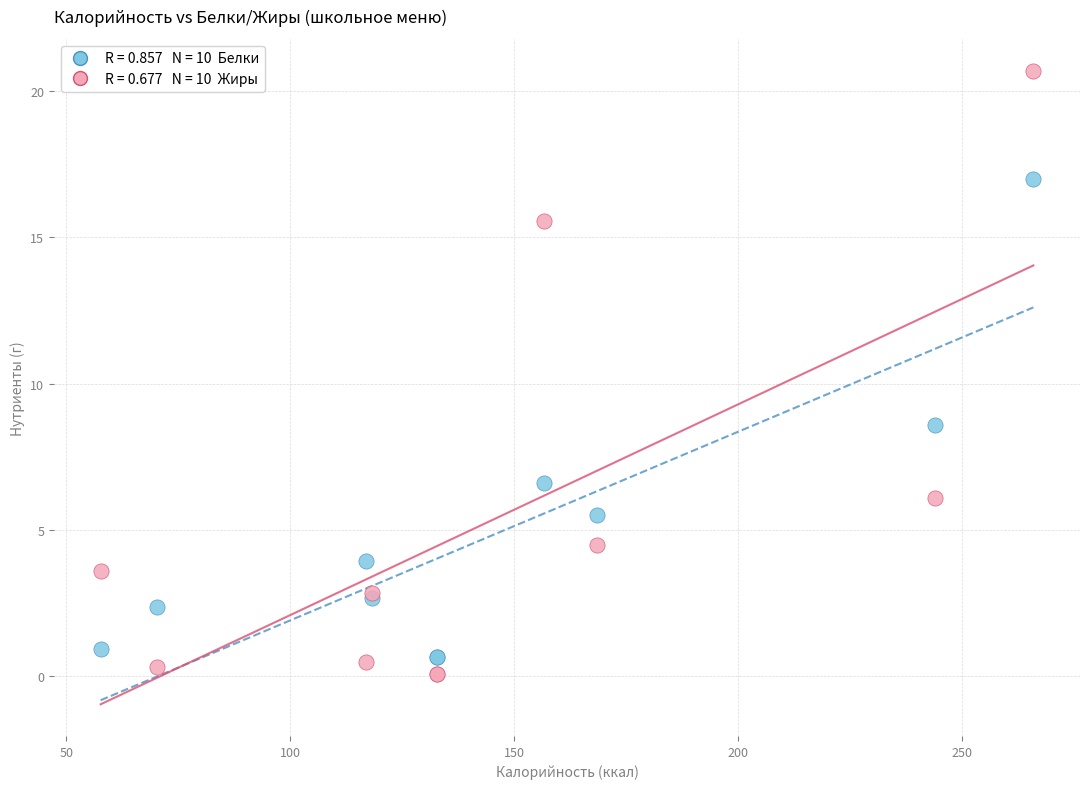

Across all series, what Y value is closest to 10?

8.6